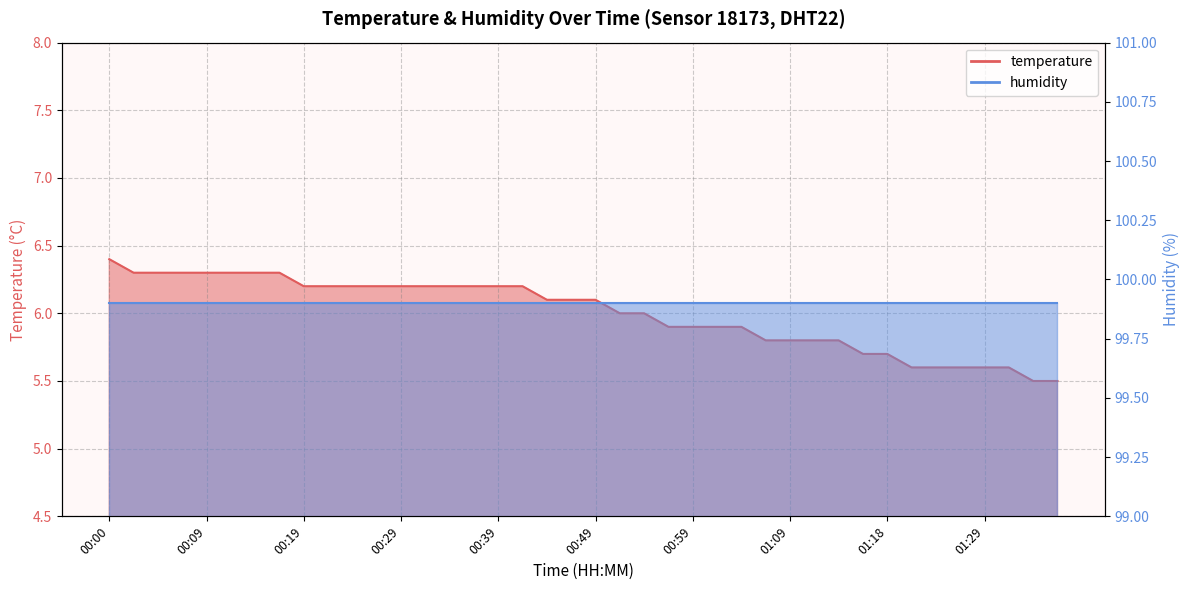

Count the number of categories in the chart.

40